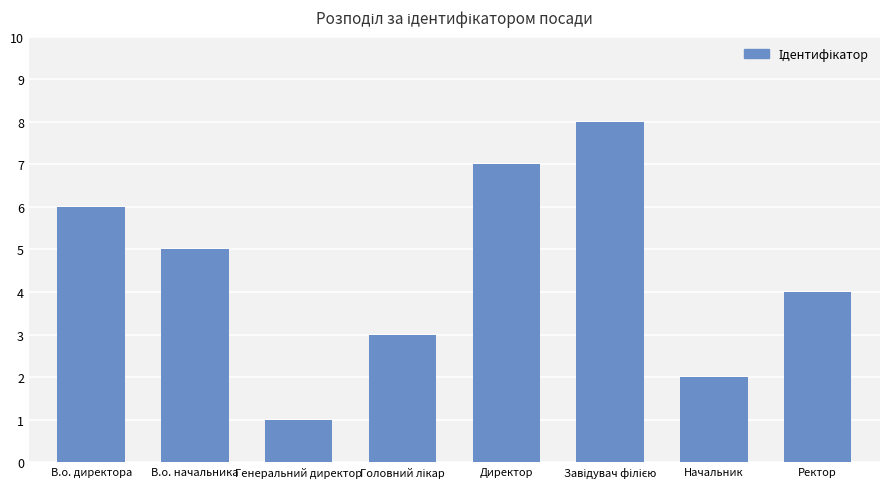

What is the difference between the maximum and second lowest values?

6